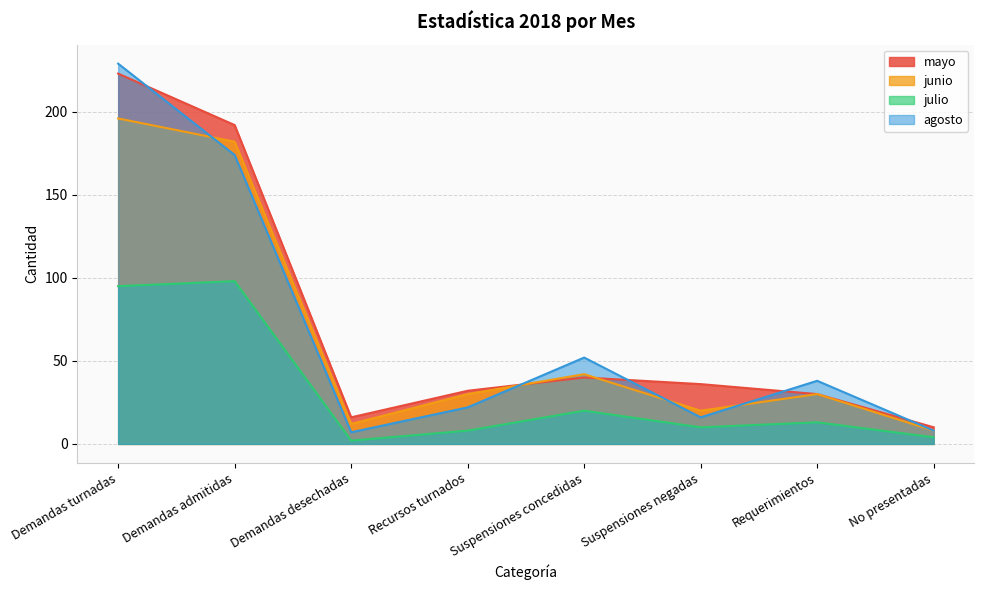

Count the number of categories in the chart.

8